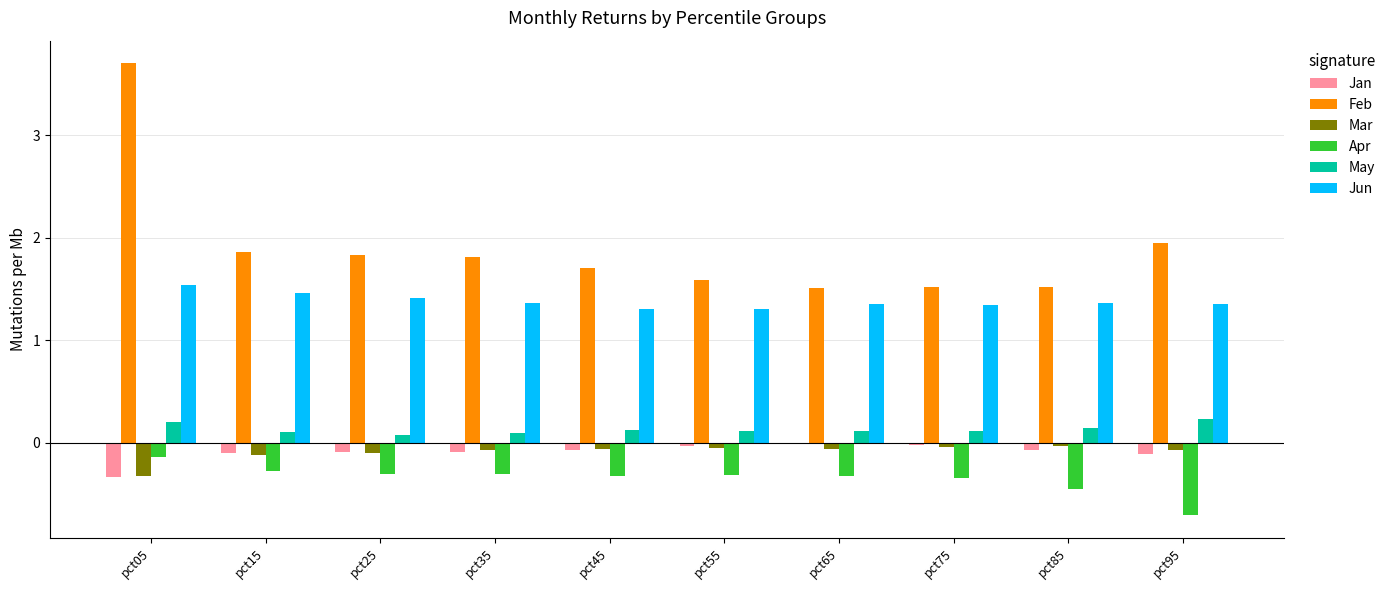

Count the Jun values in the range 1 to 2.

10